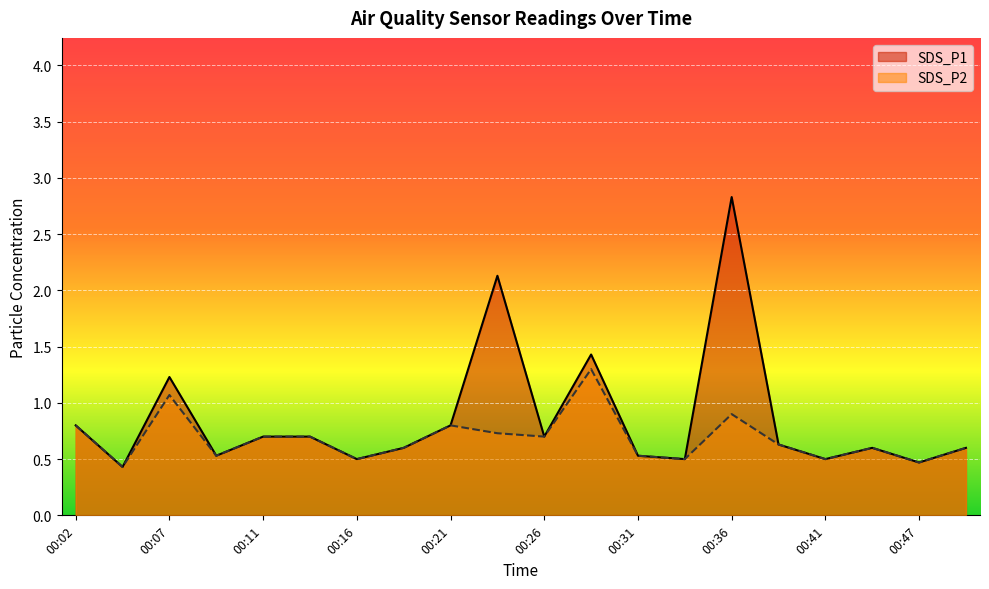

Reading left to right, what are all the values shown in this chart?

SDS_P1: 0.8	0.4	1.2	0.5	0.7	0.7	0.5	0.6	0.8	2.1	0.7	1.4	0.5	0.5	2.8	0.6	0.5	0.6	0.5	0.6
SDS_P2: 0.8	0.4	1.1	0.5	0.7	0.7	0.5	0.6	0.8	0.7	0.7	1.3	0.5	0.5	0.9	0.6	0.5	0.6	0.5	0.6